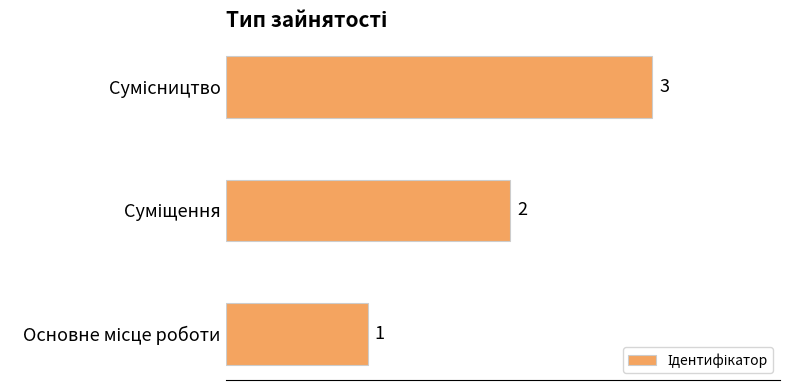

How many series are shown in this chart?

1